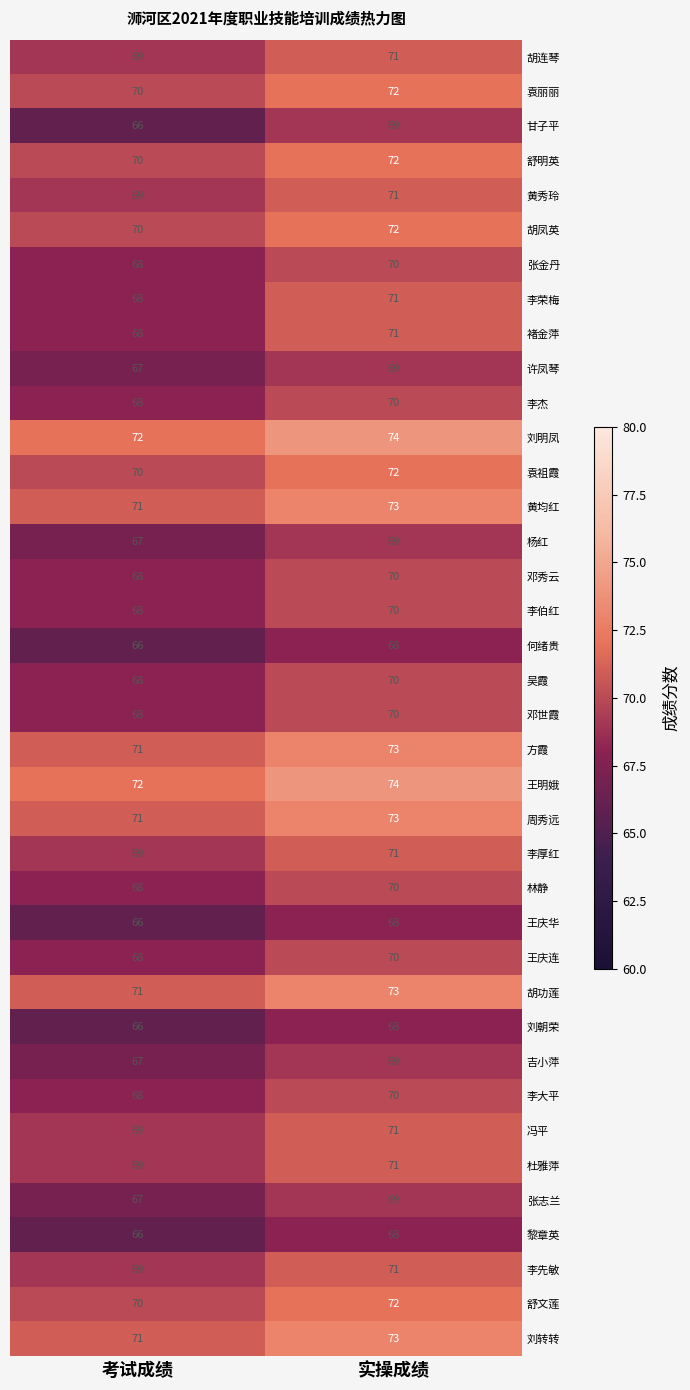

What is the approximate value of 冯平 at 考试成绩?

69